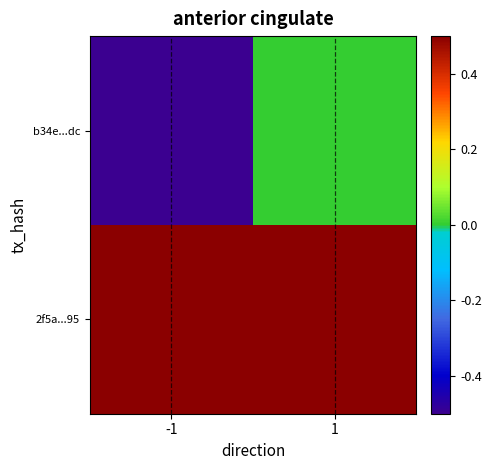

At which category is the sum across all series the highest?

1